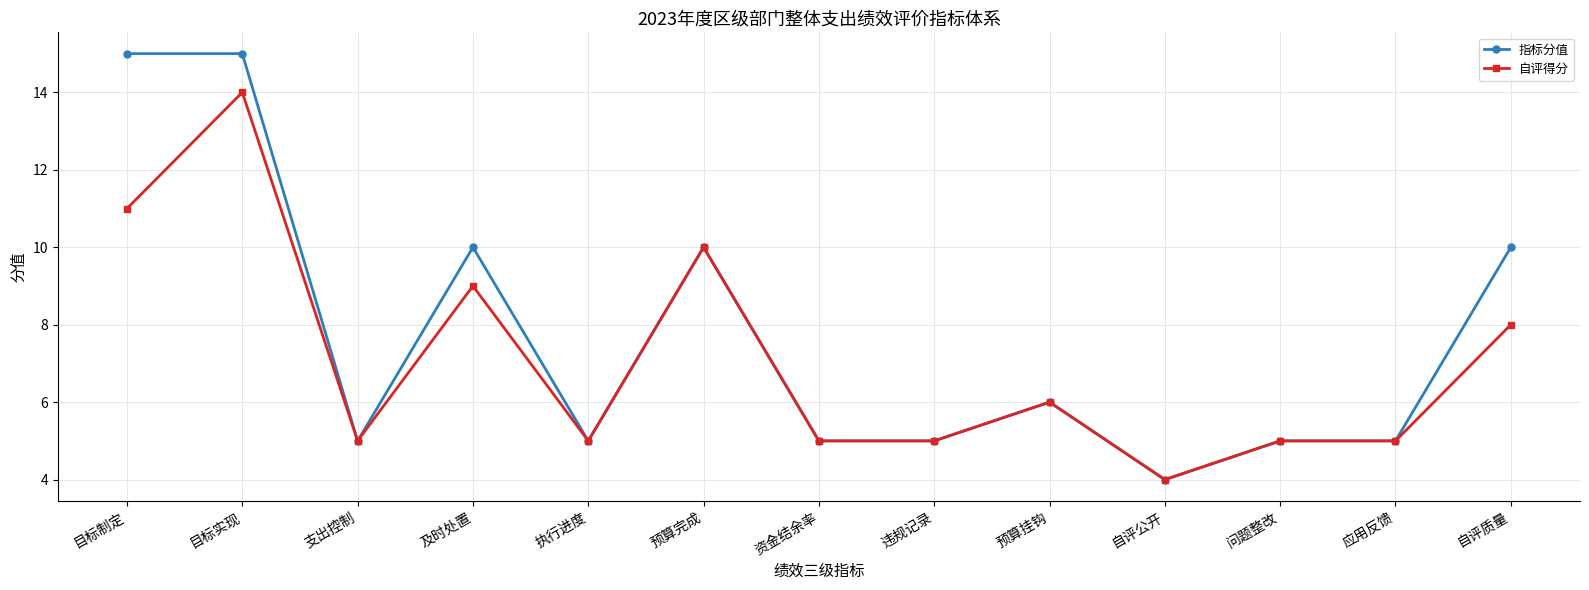

What position from the left is 及时处置?

4